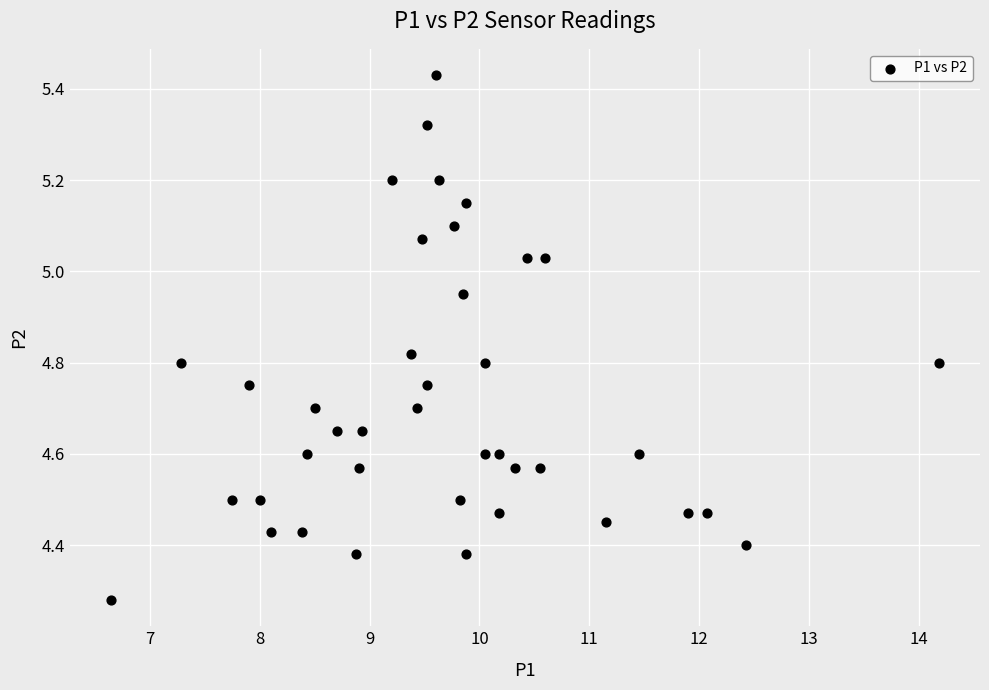

What is the range of X values (max minus min)?

7.5